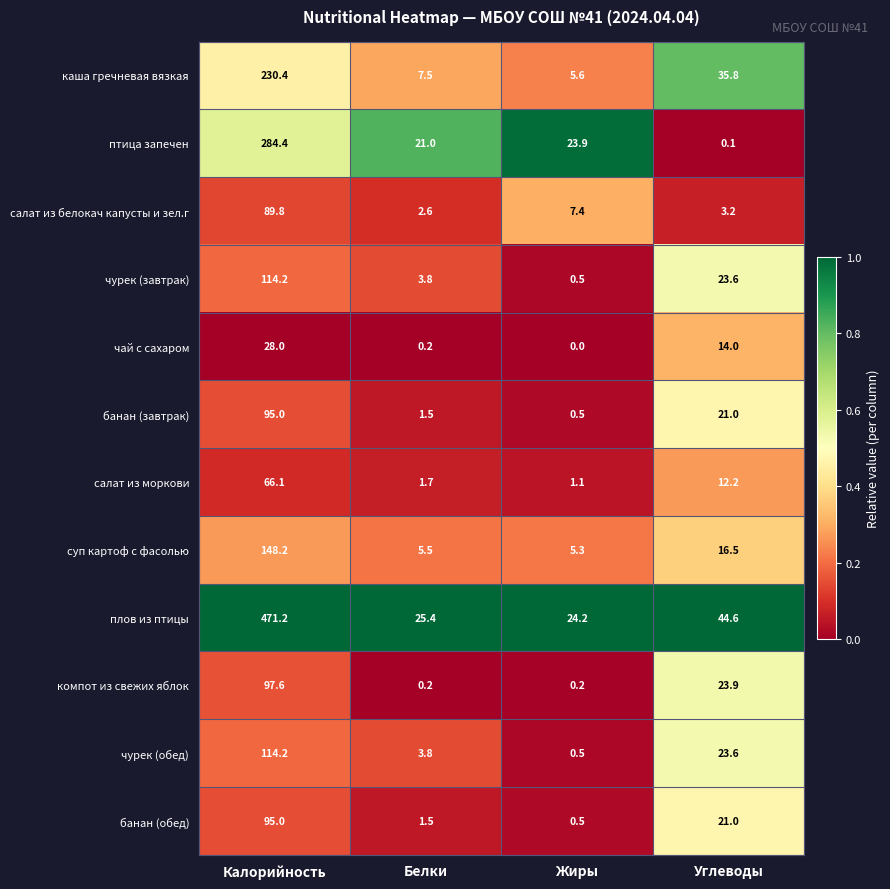

Is the value of плов из птицы at Калорийность greater than the value of банан (обед) at Калорийность?

Yes